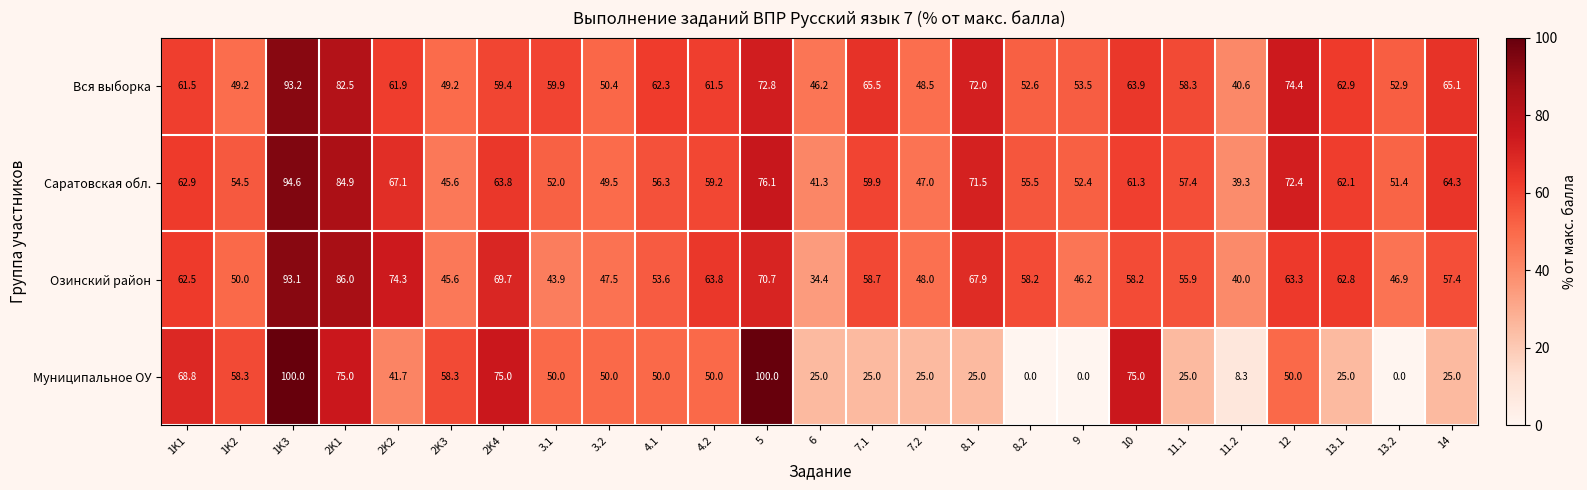

Rank the series at 13.1 from highest to lowest value.

Вся выборка, Озинский район, Саратовская обл., Муниципальное ОУ